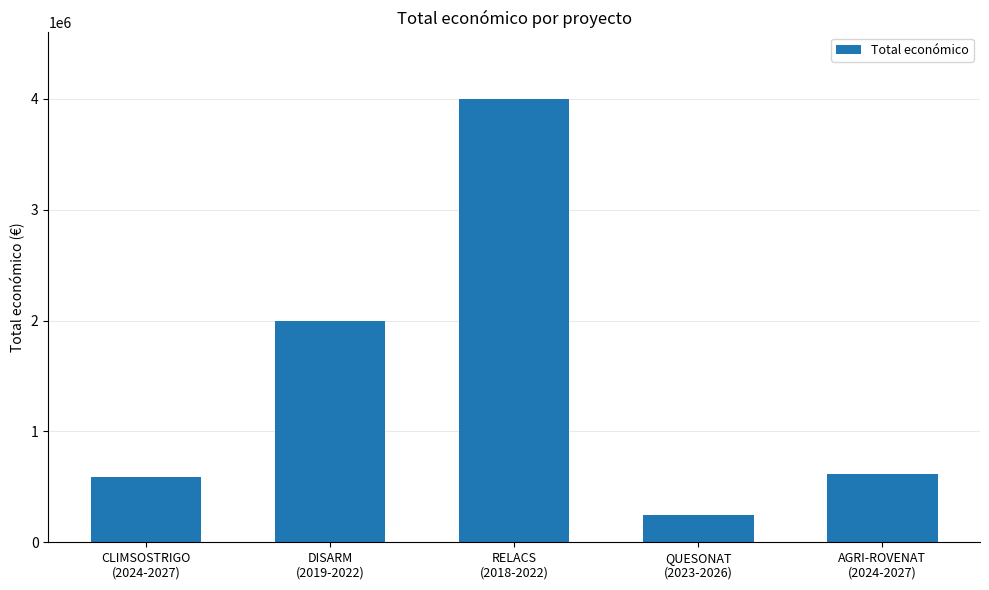

At which label does the data first exceed 615375?

DISARM
(2019-2022)